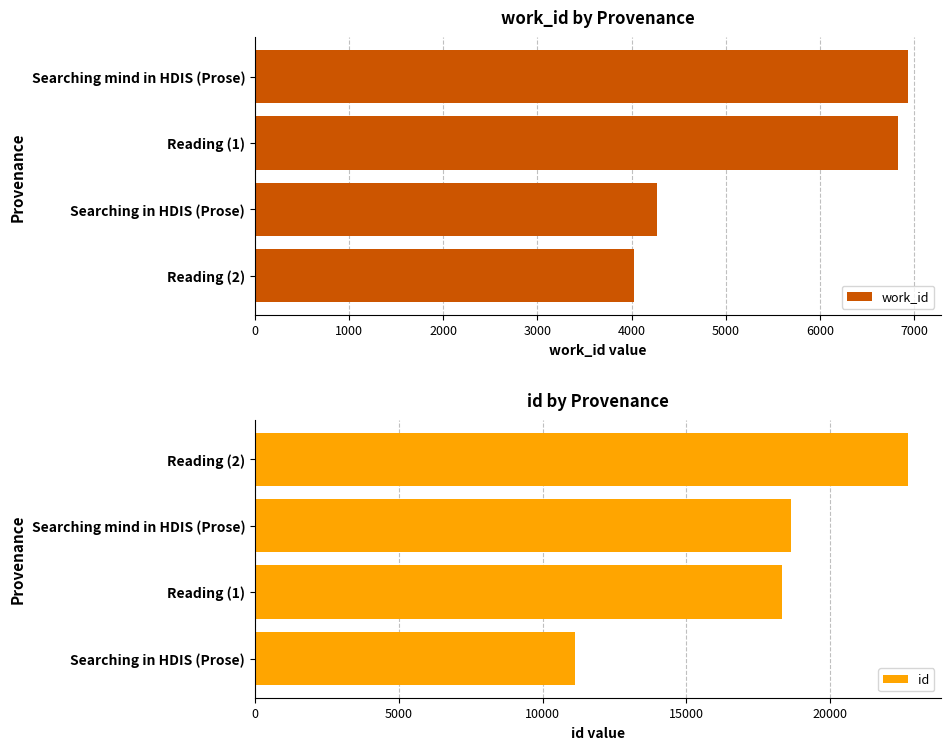

The id series shows 11125 at Searching in HDIS (Prose). True or false?

True